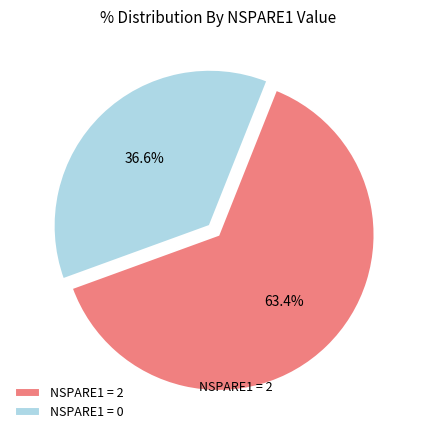

What portion of the pie excludes NSPARE1 = 0?

63.4%